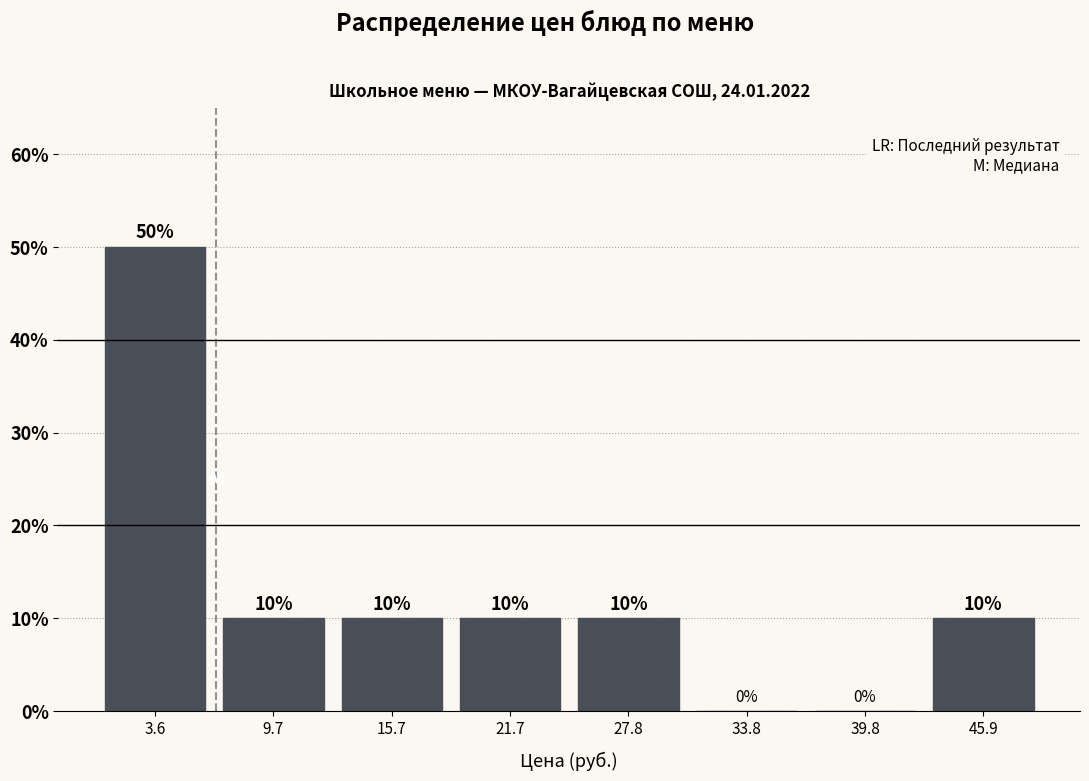

How tall is the bar that spans 1 to 7 on the x-axis? The bar edges are not printed on the chart, so give them approximately, as read against the axis.

50